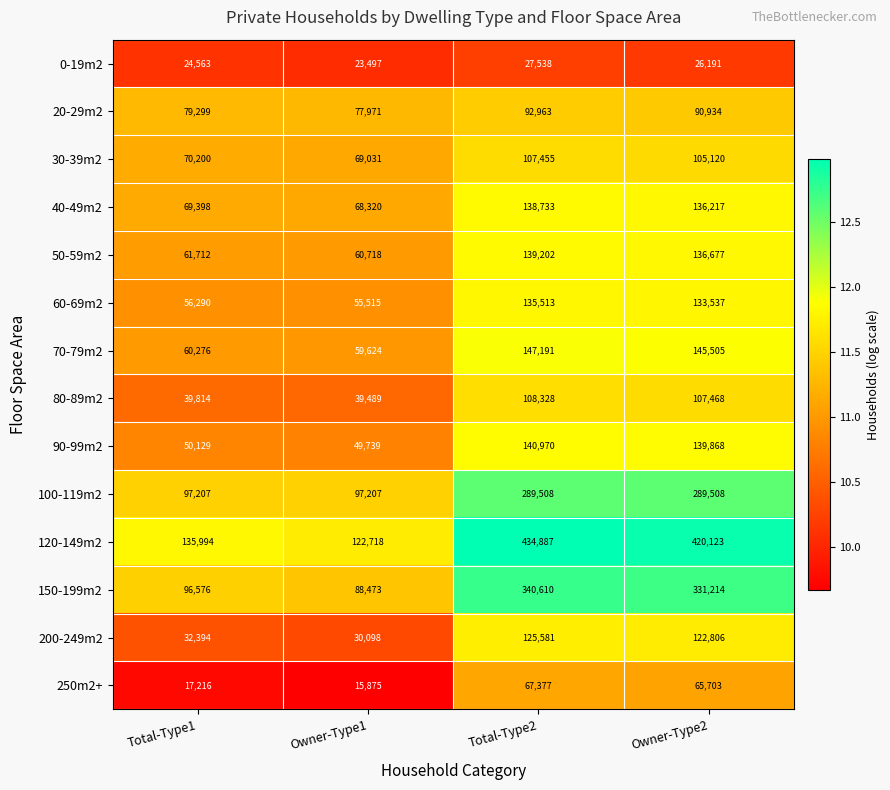

The 40-49m2 series shows 136217 at Owner-Type2. True or false?

True